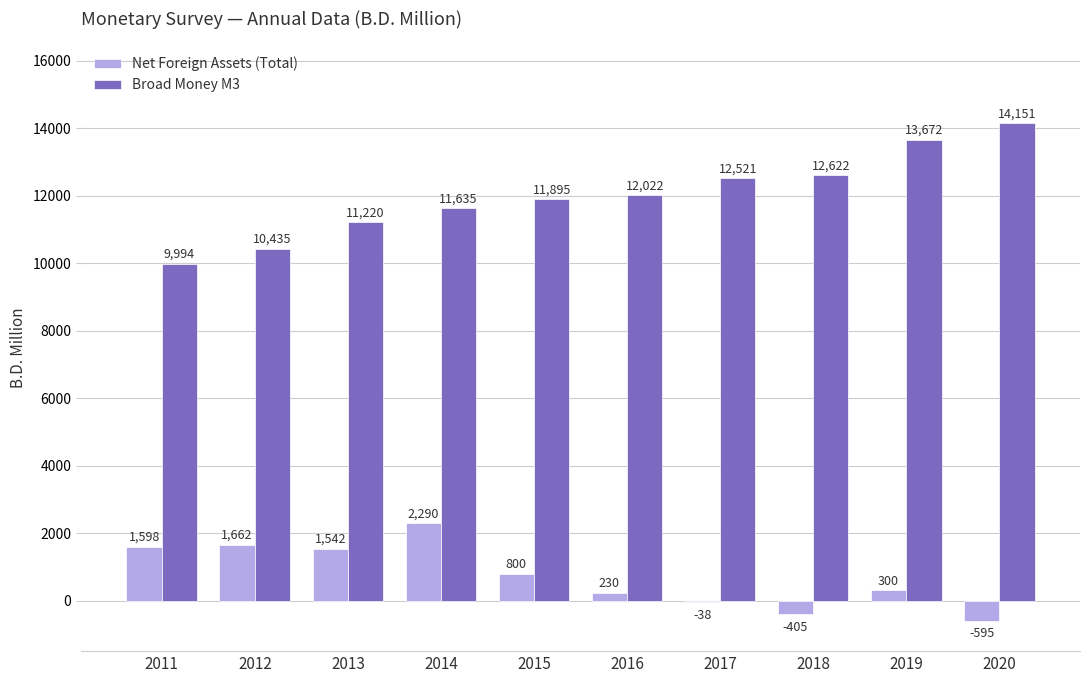

What is the sum of the Broad Money M3 values at 2013 and 2017?

23741.0